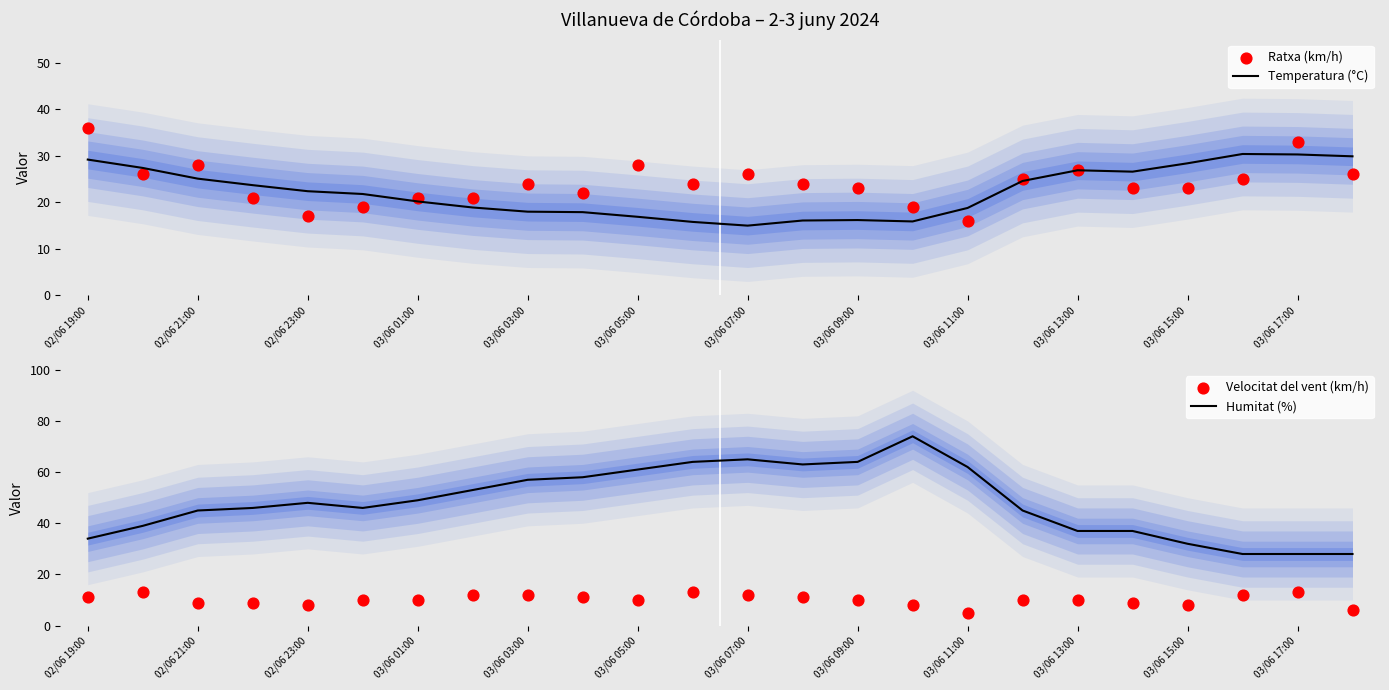

What are all the series names shown in the legend?

Temperatura (°C), Ratxa (km/h), Humitat (%), Velocitat del vent (km/h)